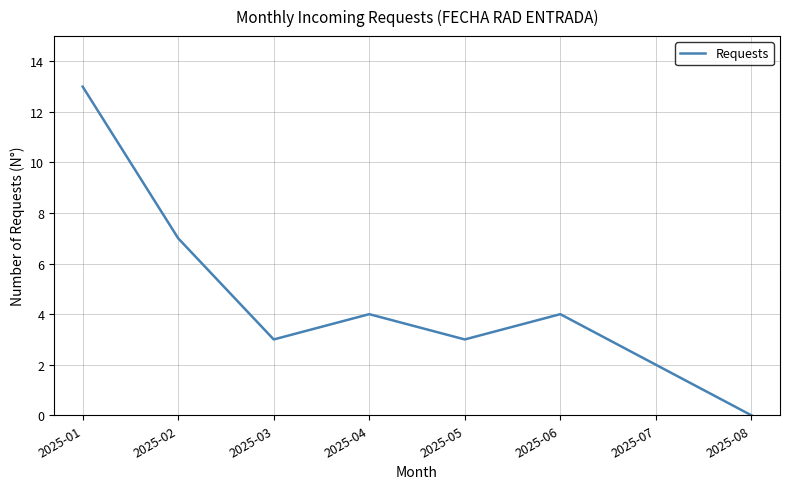

Reading left to right, what are all the values shown in this chart?

13	7	3	4	3	4	2	0